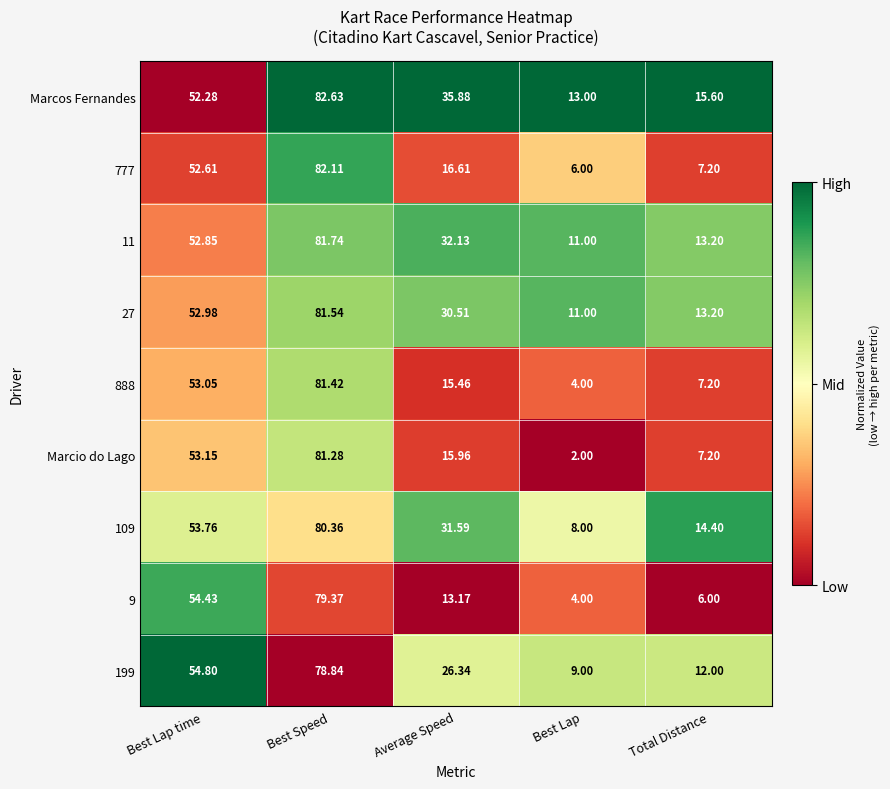

At which category is the sum across all series the highest?

Best Speed